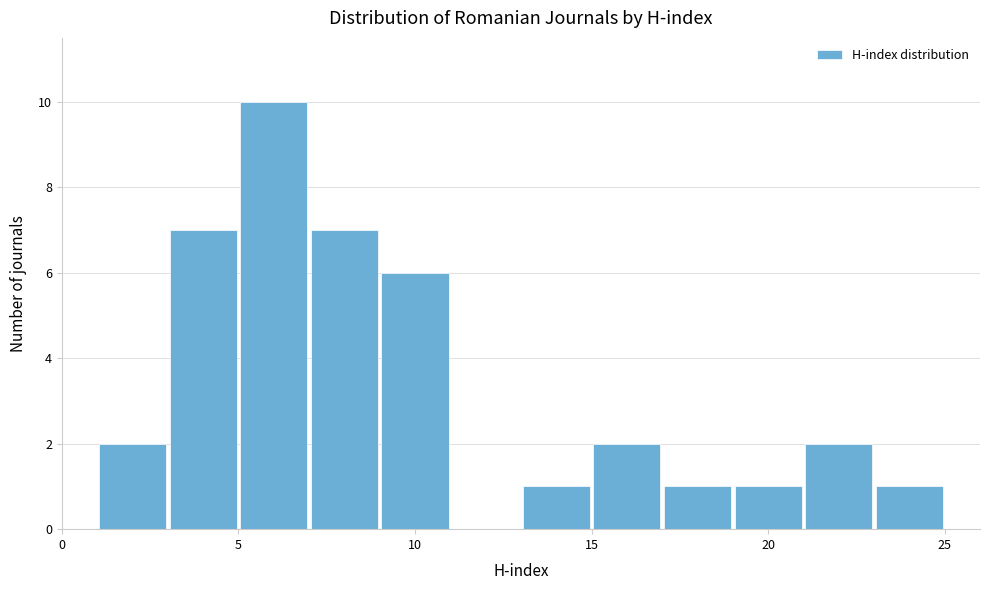

Reading left to right, list every bar in this chart as the range it spans on the x-axis followed by its height. The values are not printed on the chart, so give them approximately, as read against the axis.

1 to 3: 2
3 to 5: 7
5 to 7: 10
7 to 9: 7
9 to 11: 6
11 to 13: 0
13 to 15: 1
15 to 17: 2
17 to 19: 1
19 to 21: 1
21 to 23: 2
23 to 25: 1